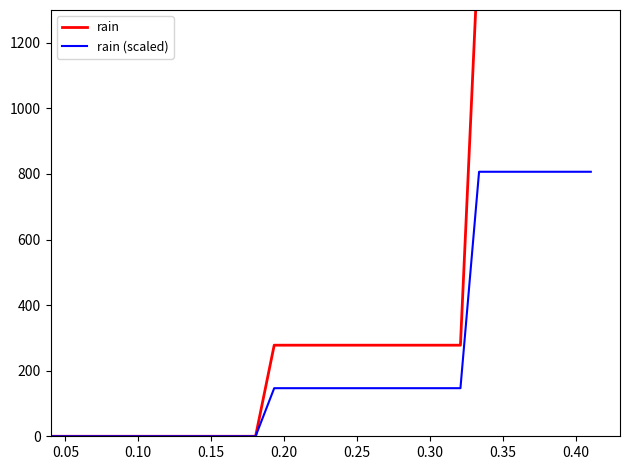

What is the sum of all rain (scaled) values?

7260.0